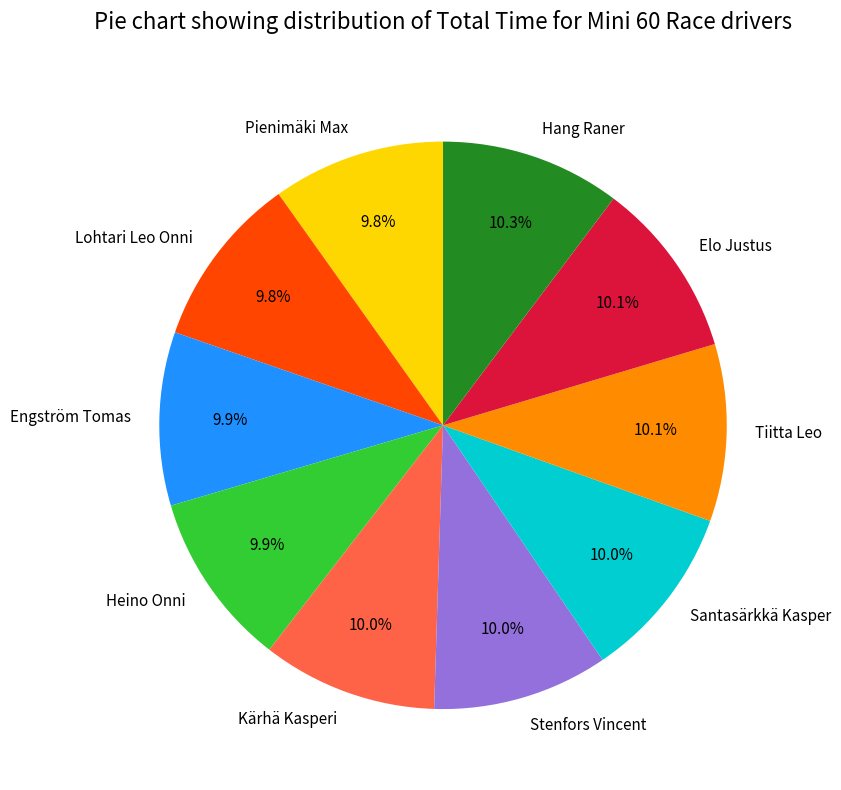

What is the ratio of the value at Stenfors Vincent to the value at Hang Raner?

1.0